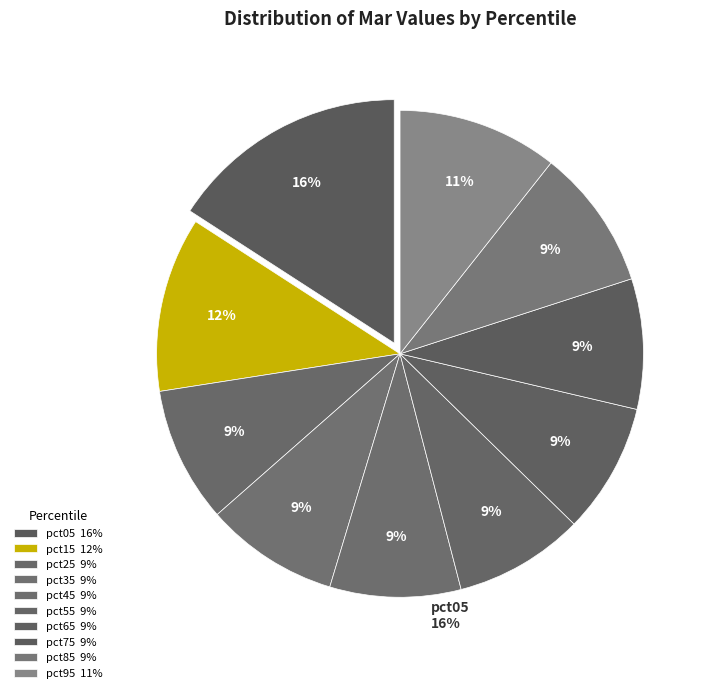

What percentage is the pct55 slice, to the nearest percent?

9%